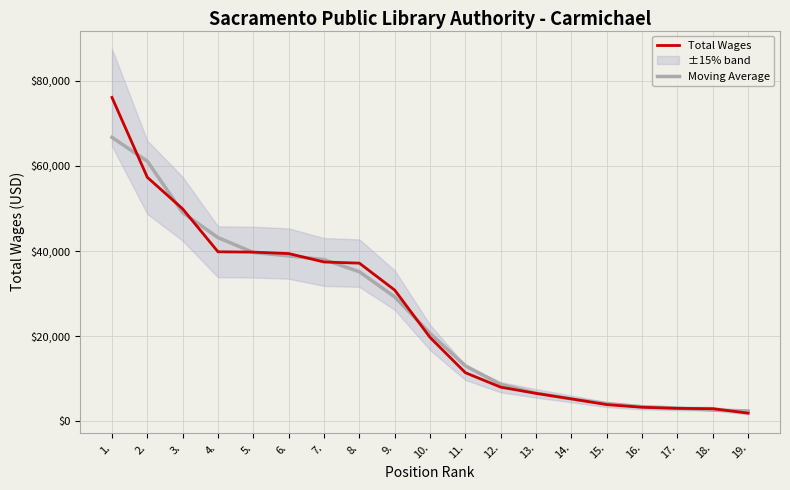

Is the value of Total Wages at 8. greater than the value of Moving Average at 2.?

No